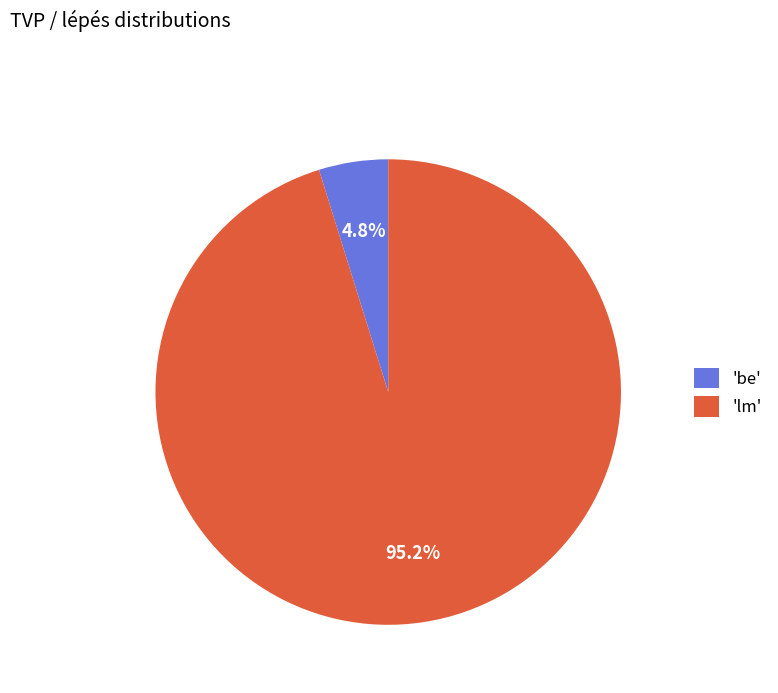

Which slice is the smallest?

'be'